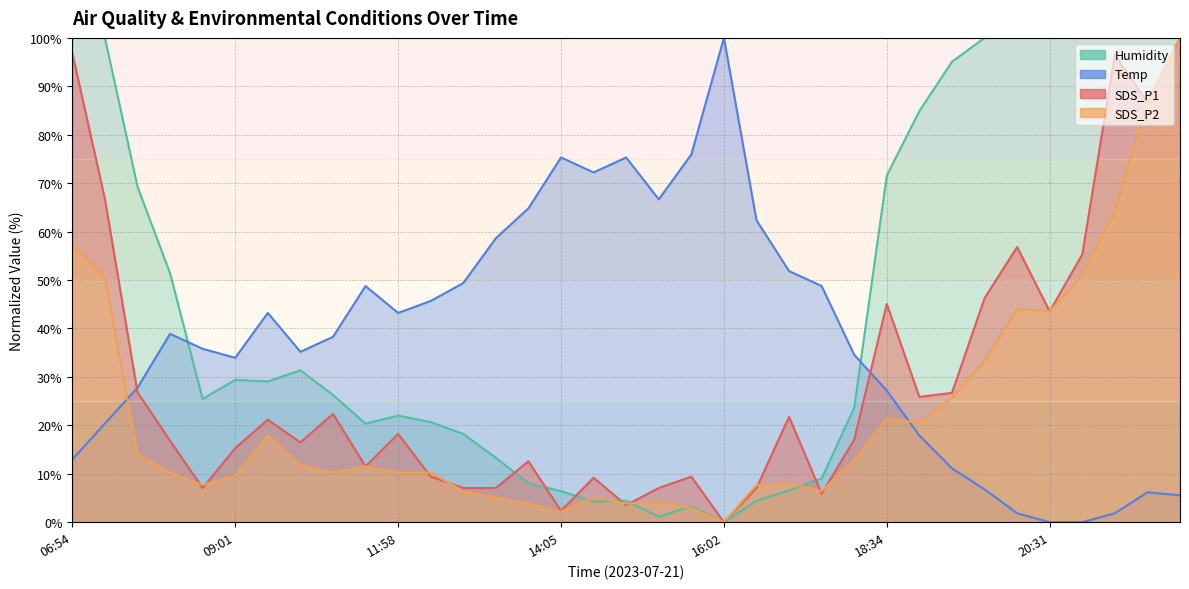

The value of SDS_P1 at 09:01 is 20.4. True or false?

False